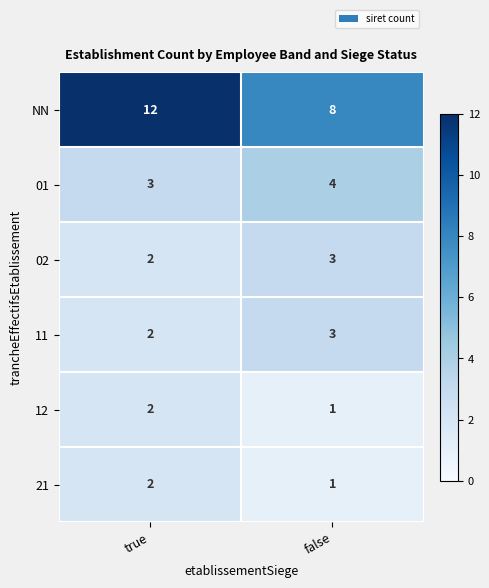

What is the difference between the highest and lowest values at false?

7